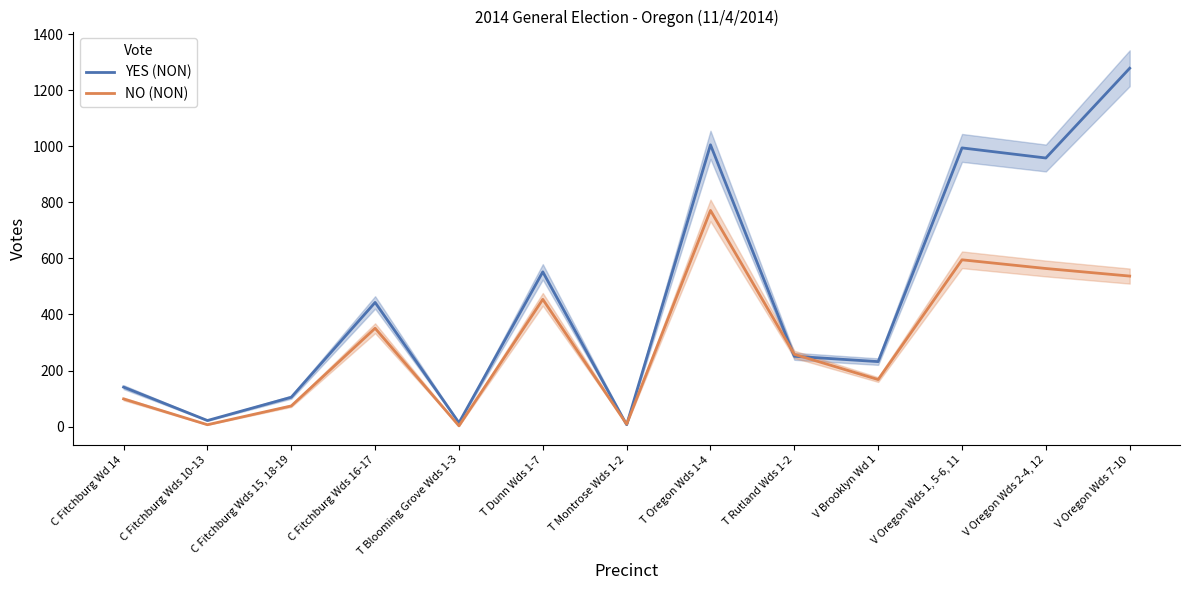

Between T Oregon Wds 1-4 and V Oregon Wds 1, 5-6, 11, which series saw the biggest shift?

NO (NON)